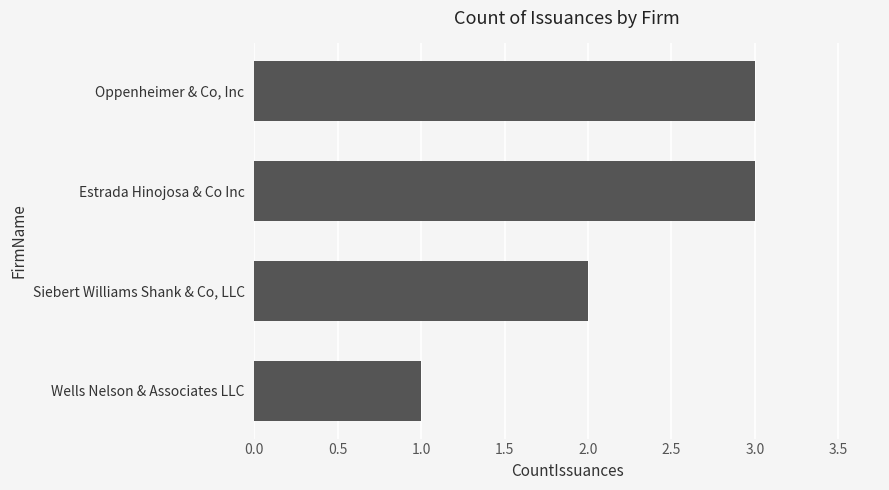

How many data points does each series have?

4